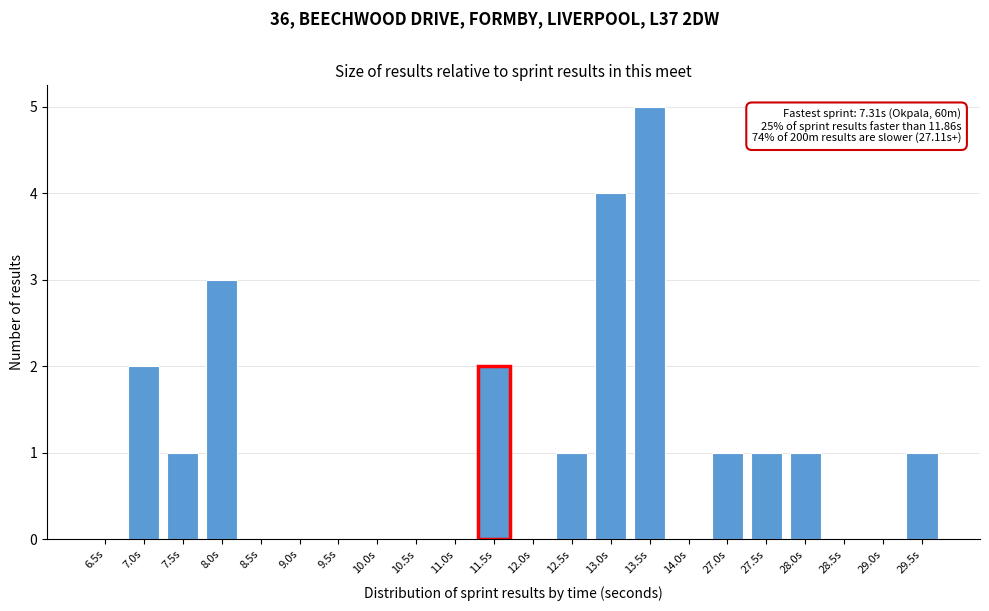

Reading right to left, what are all the values shown in this chart?

29.5s=1	29.0s=0	28.5s=0	28.0s=1	27.5s=1	27.0s=1	14.0s=0	13.5s=5	13.0s=4	12.5s=1	12.0s=0	11.5s=2	11.0s=0	10.5s=0	10.0s=0	9.5s=0	9.0s=0	8.5s=0	8.0s=3	7.5s=1	7.0s=2	6.5s=0